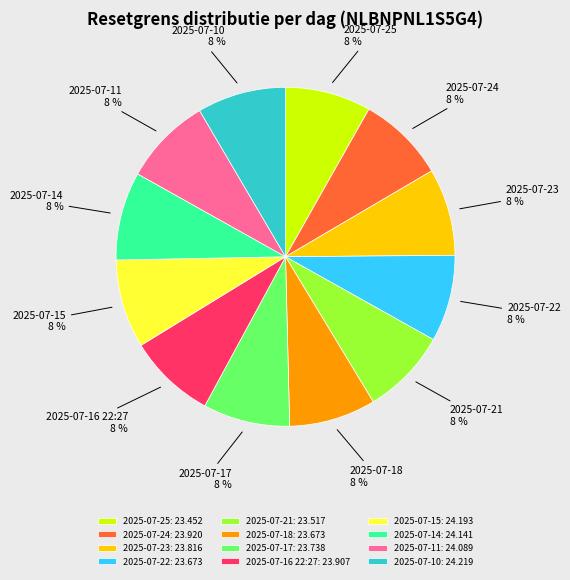

Do 2025-07-18 and 2025-07-11 together represent more than half of the pie?

No